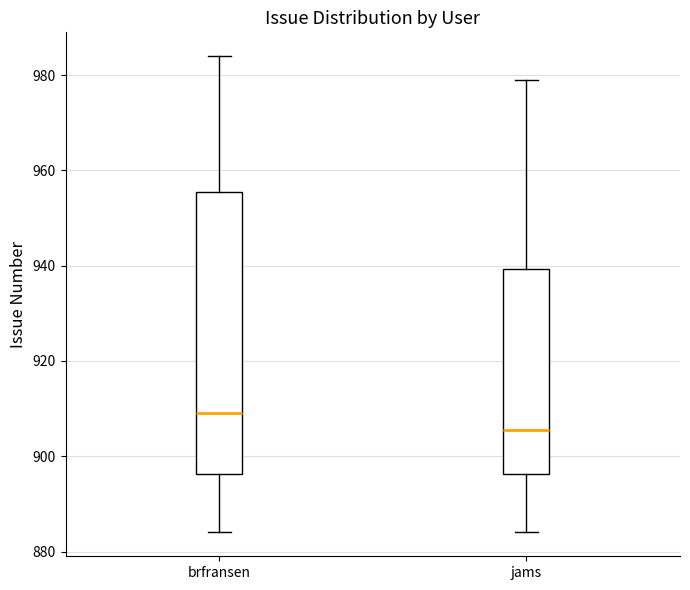

Where is the lower edge of the box for jams on the y-axis? The values are not printed on the chart, so give them approximately, as read against the axis.

896